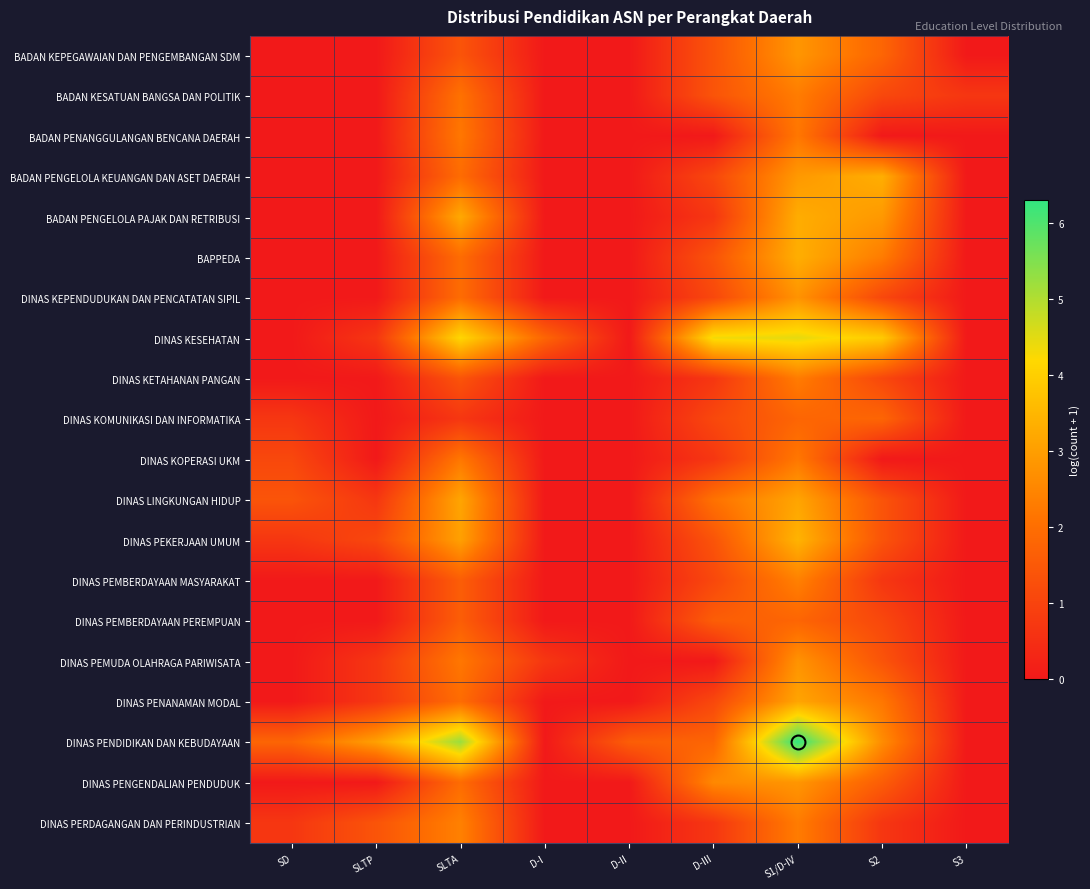

Reading left to right, what are all the values shown in this chart?

BADAN KEPEGAWAIAN DAN PENGEMBANGAN SDM: SD=0.0	SLTP=0.0	SLTA=1.4	D-I=0.0	D-II=0.0	D-III=1.4	S1/D-IV=2.8	S2=1.8	S3=0.0
BADAN KESATUAN BANGSA DAN POLITIK: SD=0.0	SLTP=0.0	SLTA=2.1	D-I=0.0	D-II=0.0	D-III=1.4	S1/D-IV=2.3	S2=1.1	S3=0.7
BADAN PENANGGULANGAN BENCANA DAERAH: SD=0.0	SLTP=0.0	SLTA=2.2	D-I=0.0	D-II=0.0	D-III=0.0	S1/D-IV=2.2	S2=0.0	S3=0.0
BADAN PENGELOLA KEUANGAN DAN ASET DAERAH: SD=0.0	SLTP=0.0	SLTA=1.9	D-I=0.0	D-II=0.0	D-III=1.1	S1/D-IV=2.9	S2=3.3	S3=0.0
BADAN PENGELOLA PAJAK DAN RETRIBUSI: SD=0.0	SLTP=0.0	SLTA=3.2	D-I=0.0	D-II=0.0	D-III=0.7	S1/D-IV=3.3	S2=2.9	S3=0.0
BAPPEDA: SD=0.0	SLTP=0.0	SLTA=1.9	D-I=0.0	D-II=0.0	D-III=1.4	S1/D-IV=3.3	S2=2.3	S3=0.0
DINAS KEPENDUDUKAN DAN PENCATATAN SIPIL: SD=0.0	SLTP=0.0	SLTA=1.9	D-I=0.0	D-II=0.0	D-III=1.1	S1/D-IV=2.8	S2=1.1	S3=0.0
DINAS KESEHATAN: SD=0.0	SLTP=0.7	SLTA=4.2	D-I=1.8	D-II=0.0	D-III=4.3	S1/D-IV=4.5	S2=3.9	S3=0.0
DINAS KETAHANAN PANGAN: SD=0.0	SLTP=0.0	SLTA=1.4	D-I=0.0	D-II=0.0	D-III=0.7	S1/D-IV=2.3	S2=1.1	S3=0.0
DINAS KOMUNIKASI DAN INFORMATIKA: SD=0.7	SLTP=0.0	SLTA=0.7	D-I=0.0	D-II=0.0	D-III=1.1	S1/D-IV=1.8	S2=1.8	S3=0.0
DINAS KOPERASI UKM: SD=1.1	SLTP=0.0	SLTA=2.2	D-I=0.0	D-II=0.0	D-III=0.7	S1/D-IV=2.2	S2=0.0	S3=0.0
DINAS LINGKUNGAN HIDUP: SD=1.4	SLTP=0.7	SLTA=3.1	D-I=0.0	D-II=0.0	D-III=2.1	S1/D-IV=3.1	S2=1.4	S3=0.0
DINAS PEKERJAAN UMUM: SD=0.7	SLTP=1.1	SLTA=3.0	D-I=0.0	D-II=0.0	D-III=1.4	S1/D-IV=3.4	S2=1.4	S3=0.0
DINAS PEMBERDAYAAN MASYARAKAT: SD=0.0	SLTP=0.0	SLTA=1.6	D-I=0.0	D-II=0.0	D-III=1.1	S1/D-IV=2.4	S2=0.7	S3=0.0
DINAS PEMBERDAYAAN PEREMPUAN: SD=0.0	SLTP=0.0	SLTA=1.6	D-I=0.0	D-II=0.0	D-III=1.6	S1/D-IV=1.8	S2=1.1	S3=0.0
DINAS PEMUDA OLAHRAGA PARIWISATA: SD=0.0	SLTP=0.7	SLTA=2.2	D-I=0.7	D-II=0.0	D-III=0.0	S1/D-IV=2.8	S2=1.4	S3=0.0
DINAS PENANAMAN MODAL: SD=0.0	SLTP=0.7	SLTA=1.9	D-I=0.0	D-II=0.0	D-III=1.1	S1/D-IV=3.1	S2=2.2	S3=0.0
DINAS PENDIDIKAN DAN KEBUDAYAAN: SD=1.8	SLTP=3.0	SLTA=5.2	D-I=0.0	D-II=1.6	D-III=1.8	S1/D-IV=6.3	S2=2.6	S3=0.0
DINAS PENGENDALIAN PENDUDUK: SD=0.0	SLTP=0.0	SLTA=1.9	D-I=0.0	D-II=0.0	D-III=2.6	S1/D-IV=2.8	S2=1.6	S3=0.0
DINAS PERDAGANGAN DAN PERINDUSTRIAN: SD=0.7	SLTP=1.4	SLTA=2.4	D-I=0.0	D-II=0.0	D-III=0.7	S1/D-IV=2.3	S2=0.7	S3=0.0